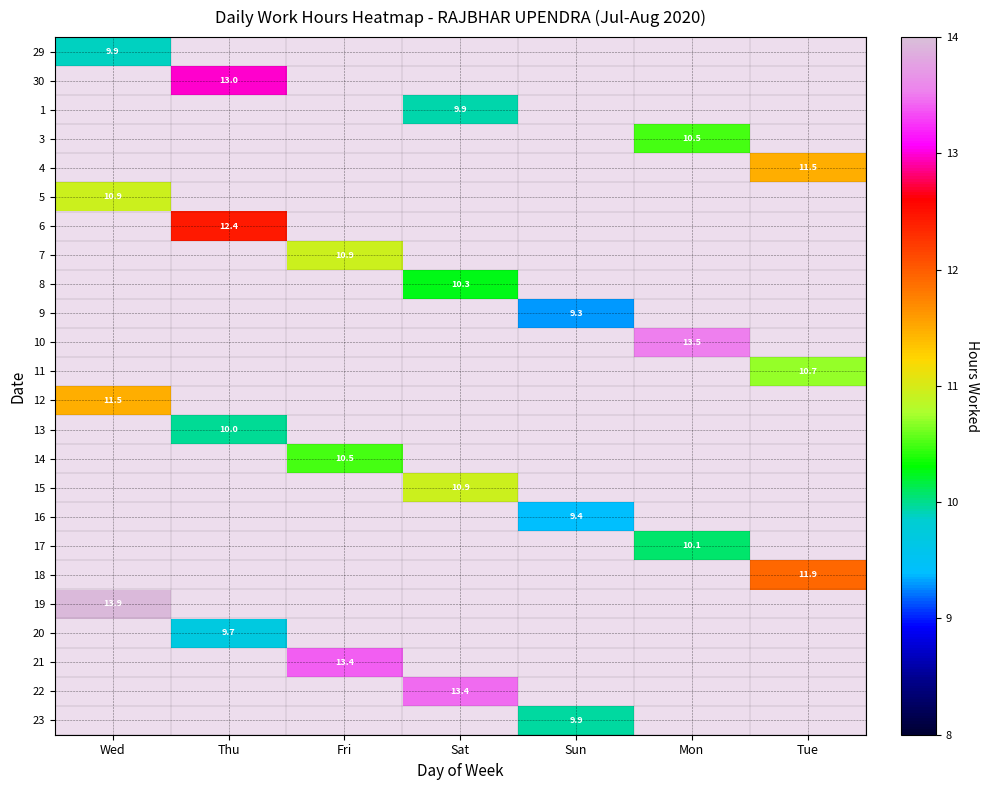

Is the value of 20 at Mon greater than the value of 16 at Fri?

No